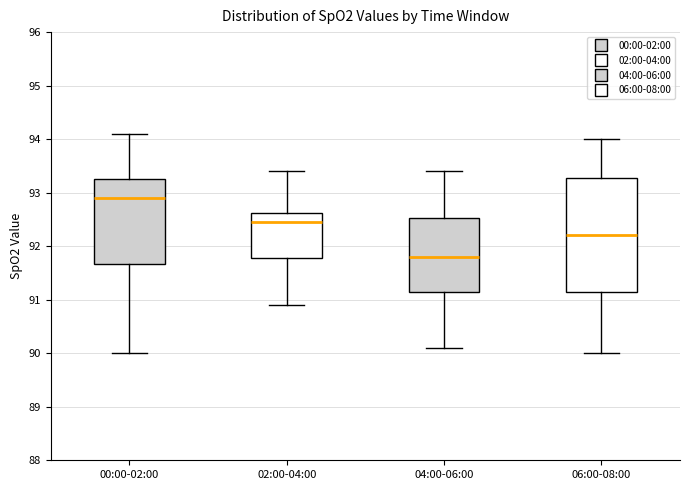

Where does the lower whisker of the box for 02:00-04:00 end on the y-axis? The values are not printed on the chart, so give them approximately, as read against the axis.

90.9